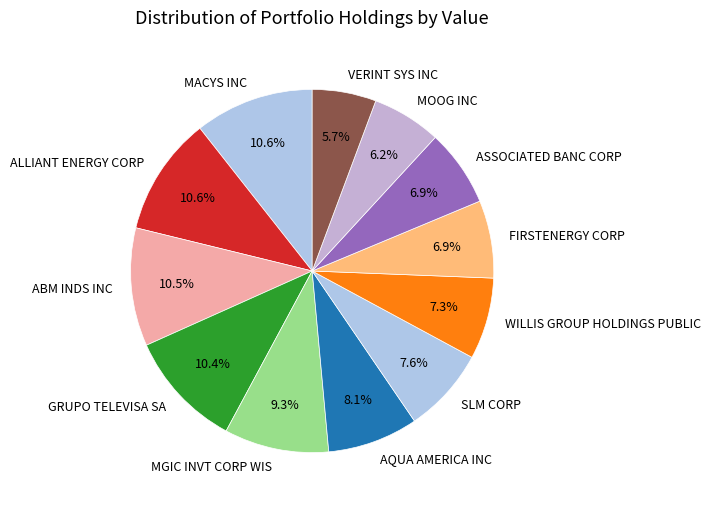

What portion of the pie excludes GRUPO TELEVISA SA?

89.6%